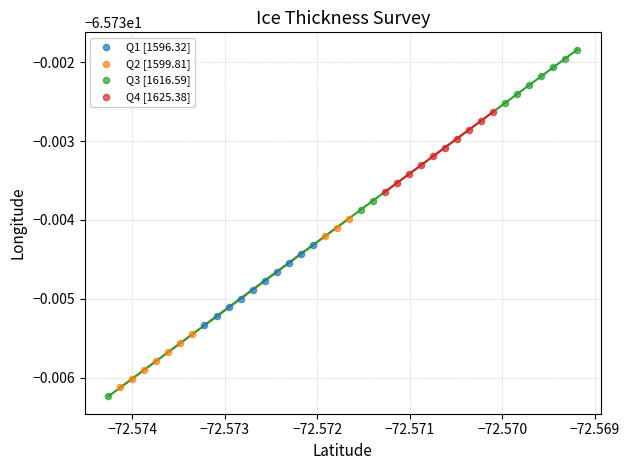

Which series contains the lowest Y value?

Q3 [1616.59]